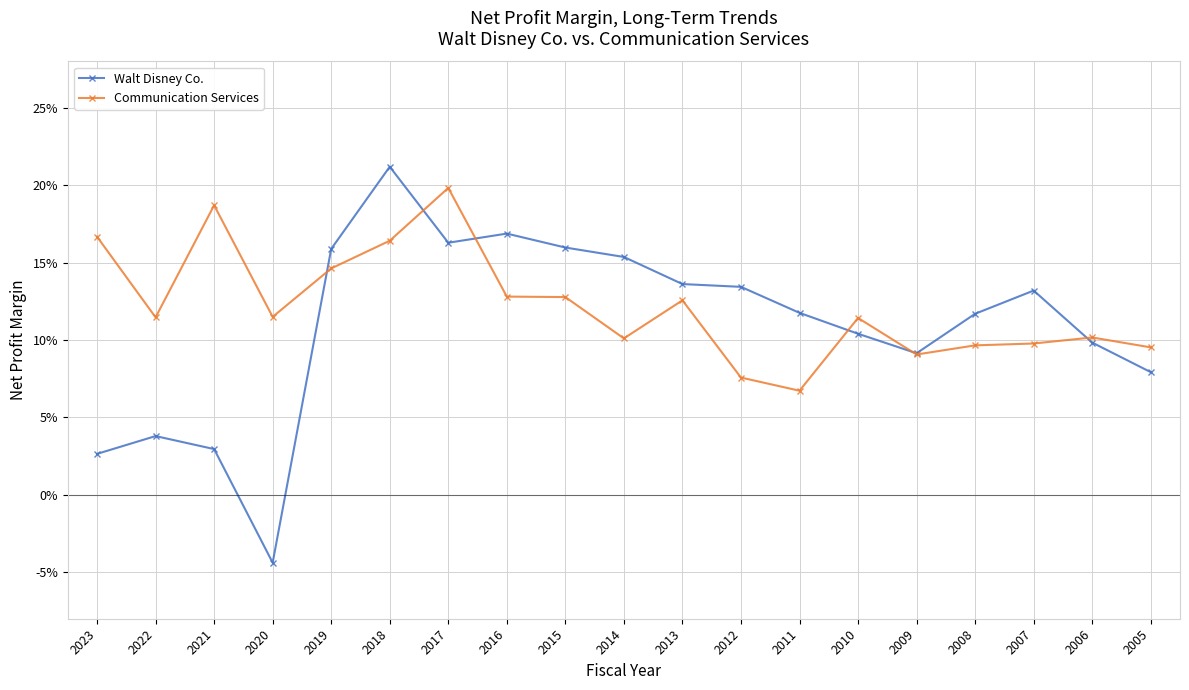

Between 2022 and 2011, which series saw the biggest shift?

Walt Disney Co.